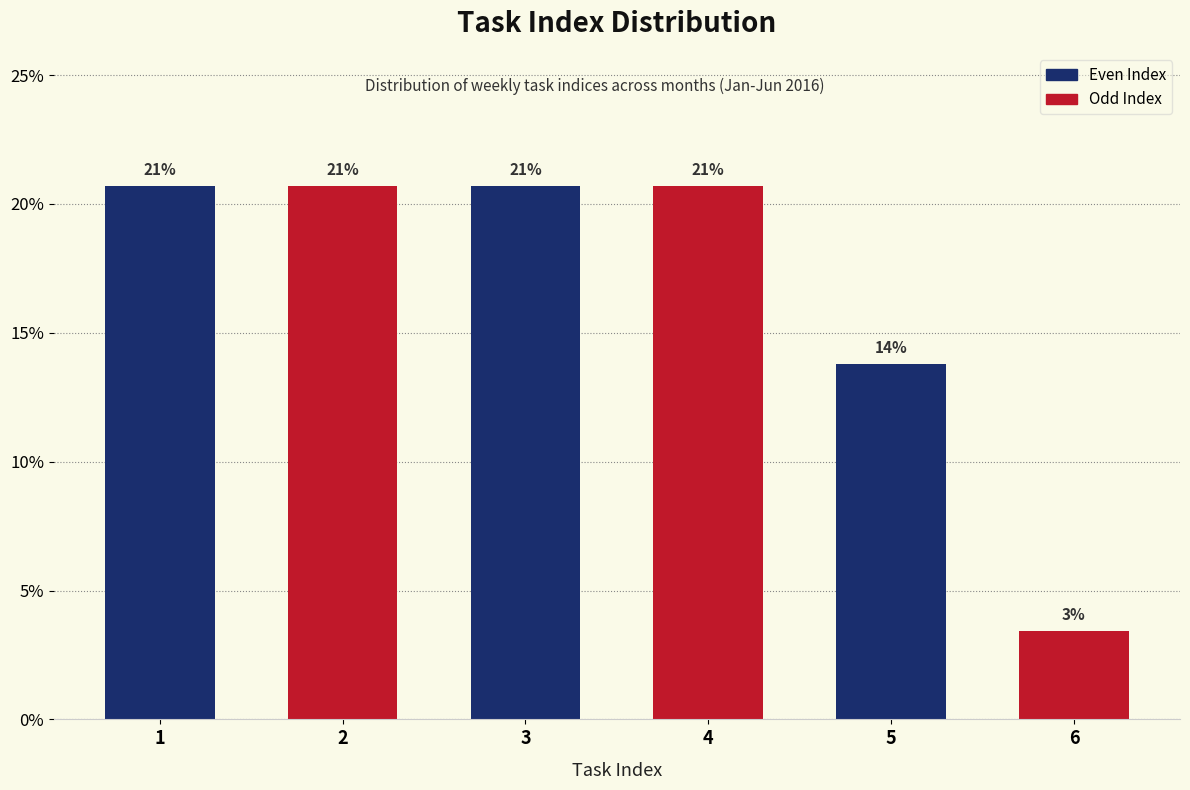

How many bars are there in total?

6